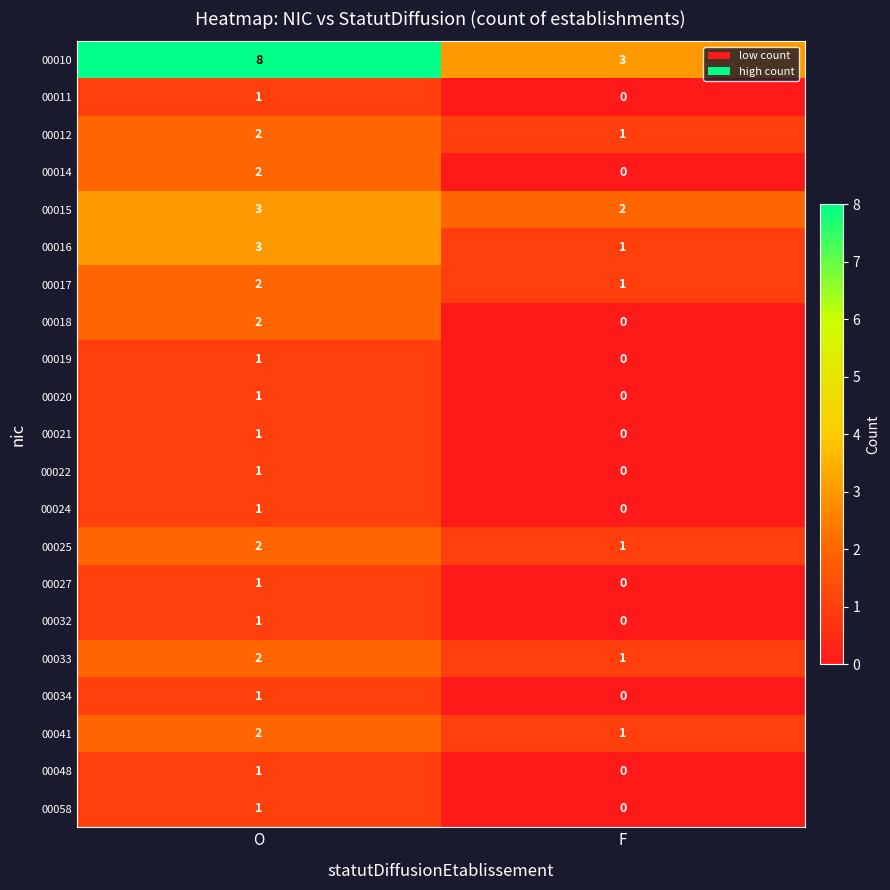

Which category has the lowest value across all series?

F